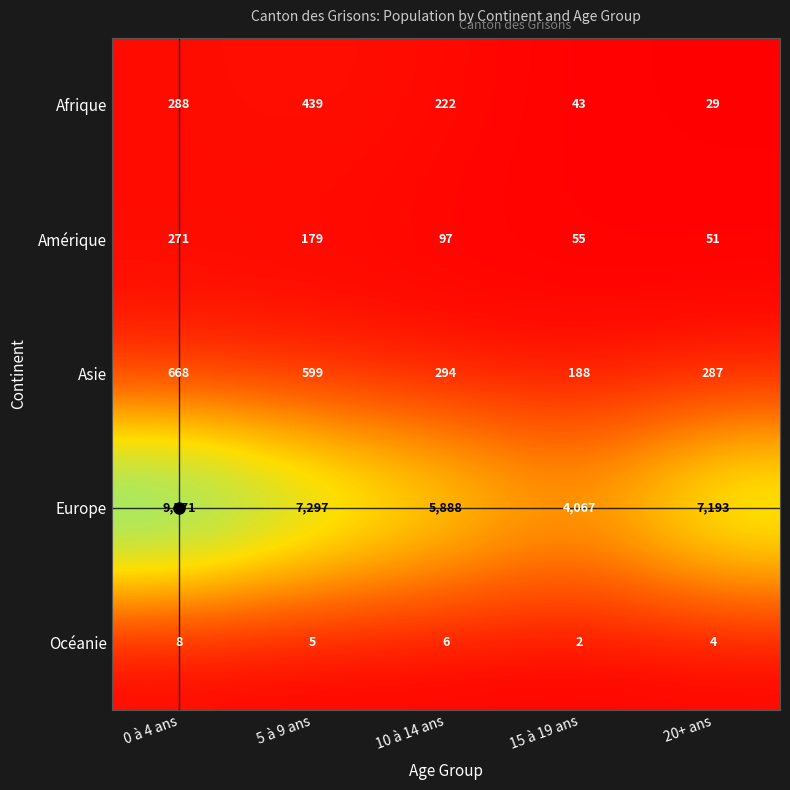

Rank the series at 5 à 9 ans from lowest to highest value.

Océanie, Amérique, Afrique, Asie, Europe